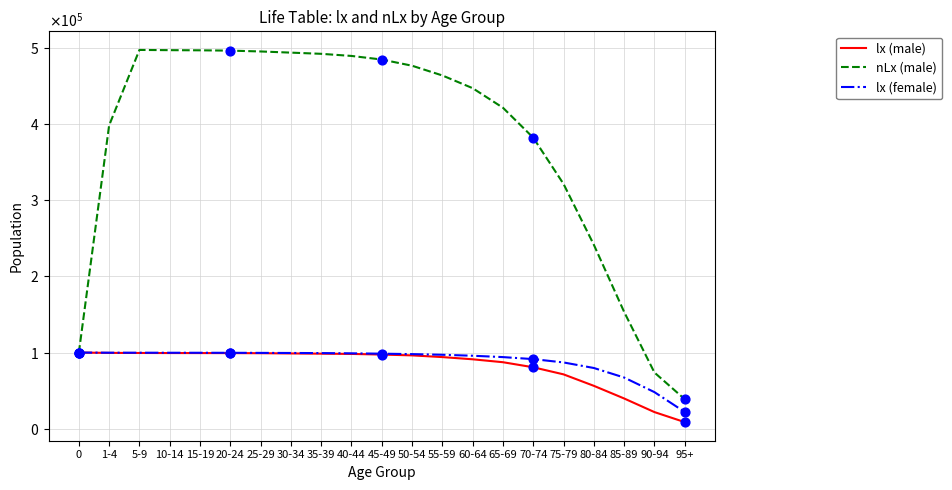

What is the total value across all series at 1-4?

597392